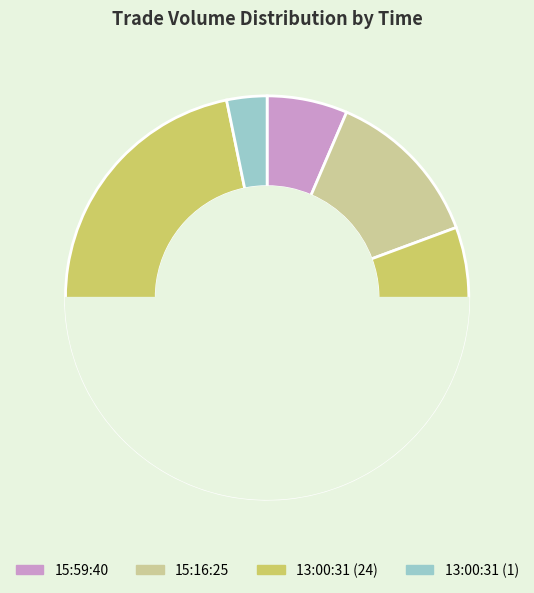

Between 13:00:31 (24) and 15:59:40, which is larger?

13:00:31 (24)